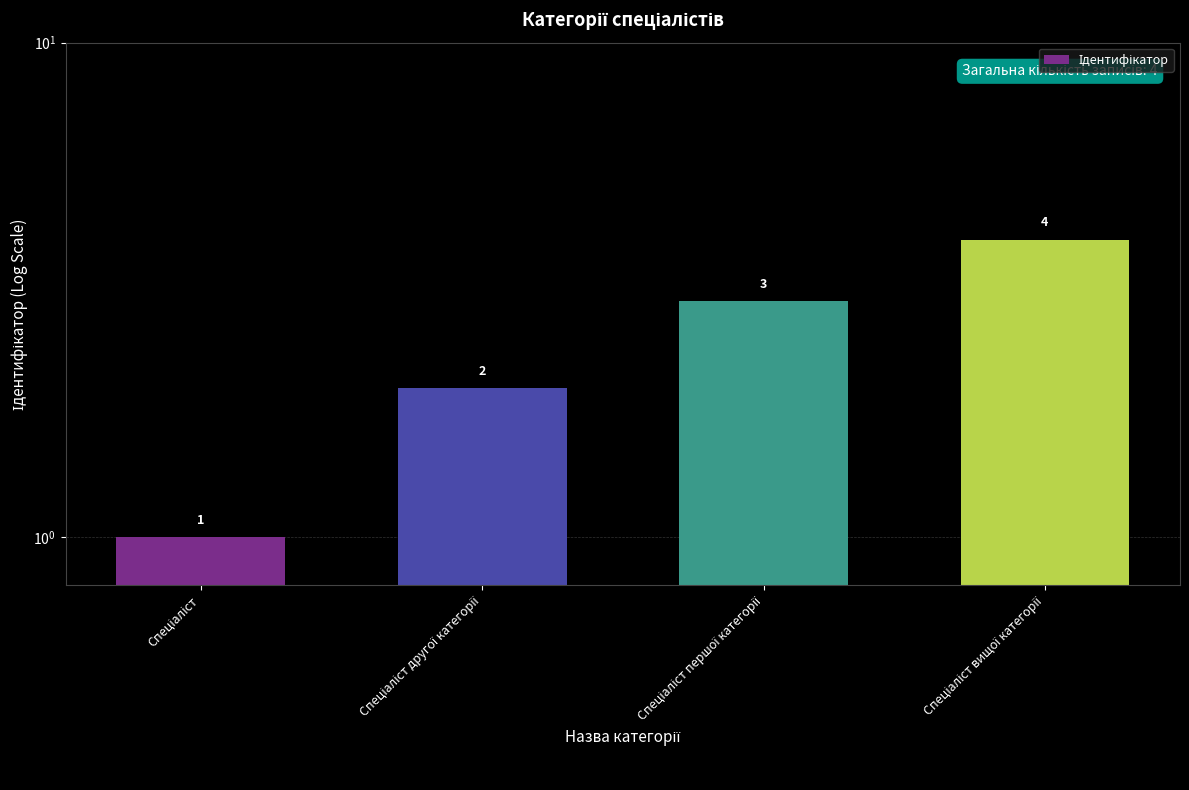

What is the change in value from Спеціаліст to Спеціаліст другої категорії?

+1